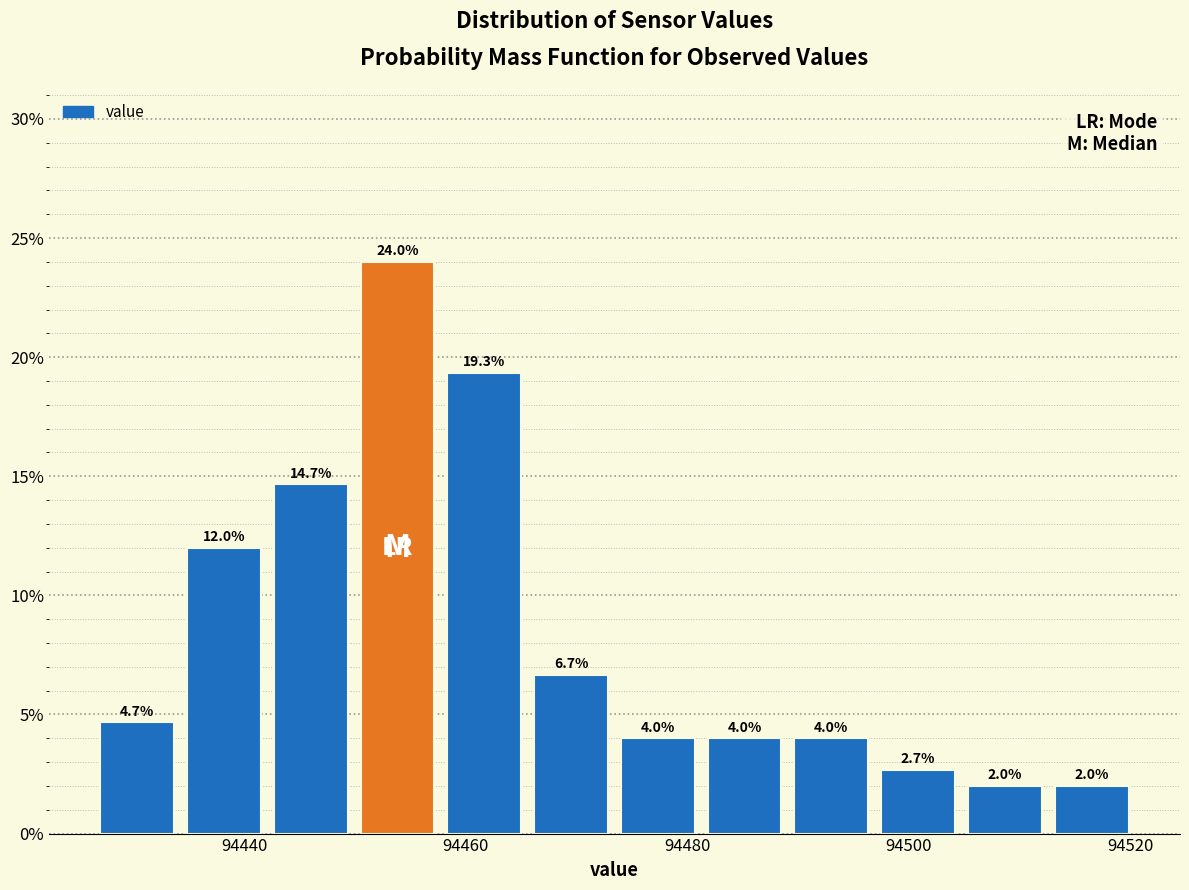

Read against the x-axis, roughly where is the centre of the tallest bar?

94454